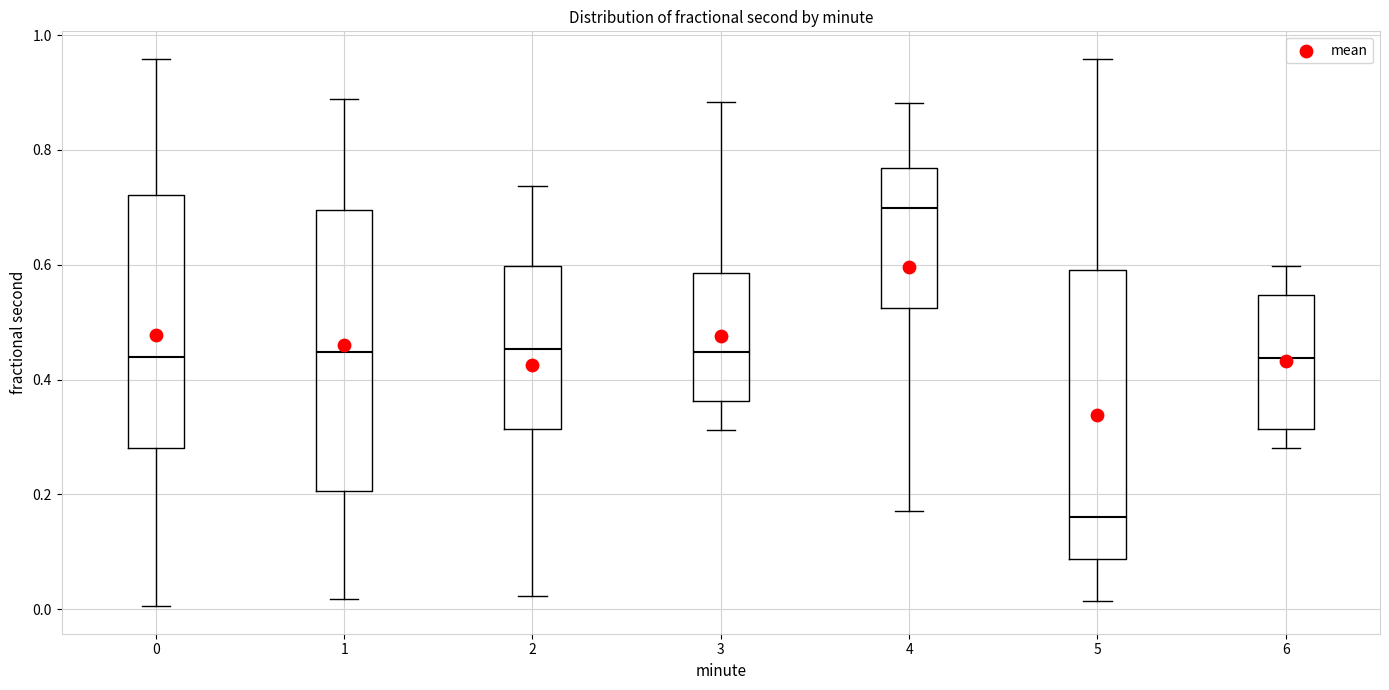

Which box's median line is the lowest?

5